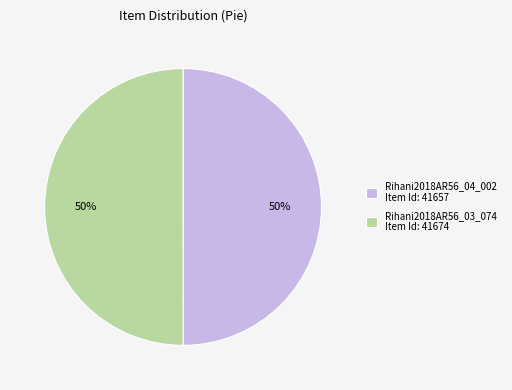

How many slices are in this pie chart?

2